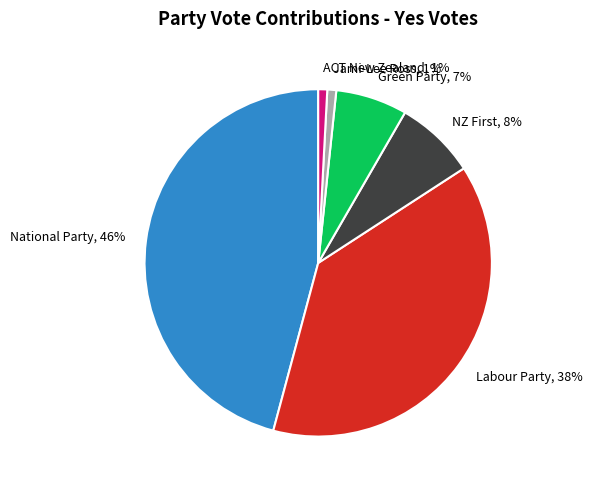

Approximately how many times larger is the value at ACT New Zealand compared to Jami-Lee Ross?

1.0